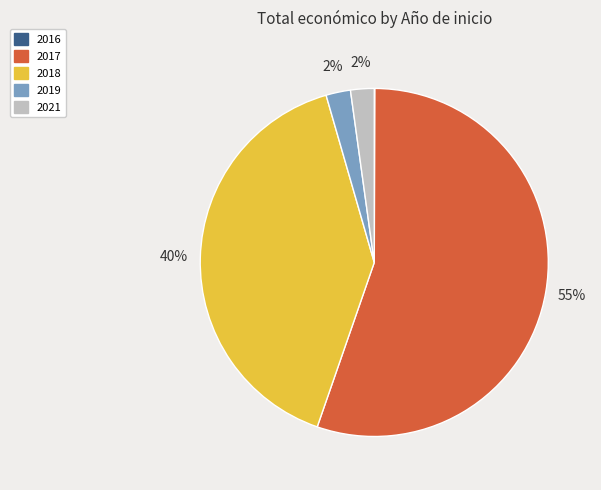

To the nearest percent, what is the average slice percentage?

20%